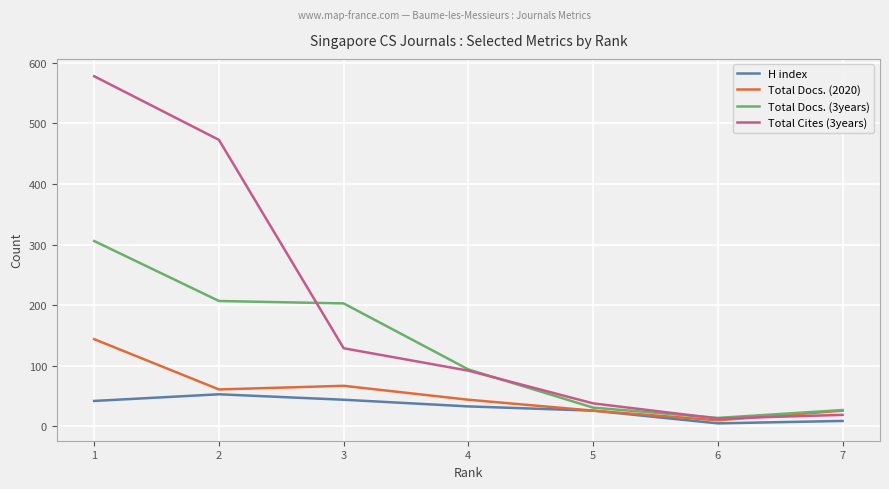

What is the sum of the Total Docs. (3years) values at 1 and 7?

333